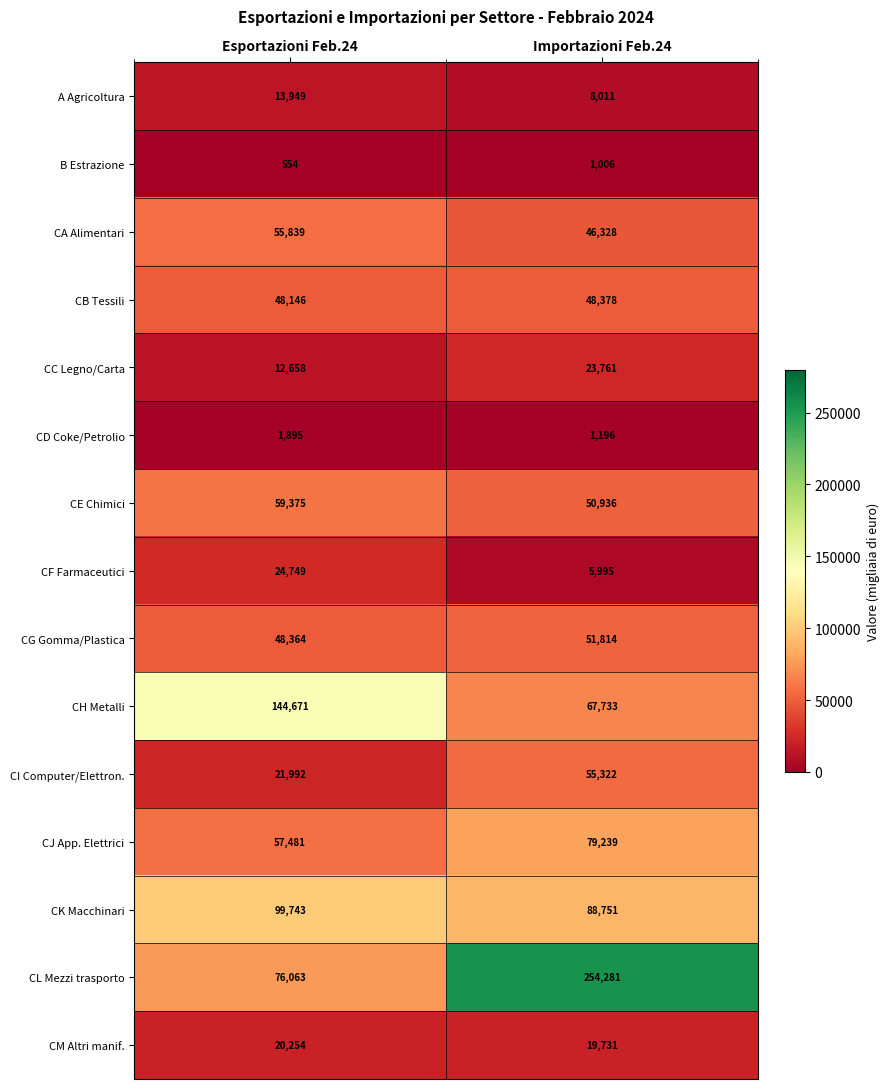

Which series has the largest range (max minus min)?

CL Mezzi trasporto